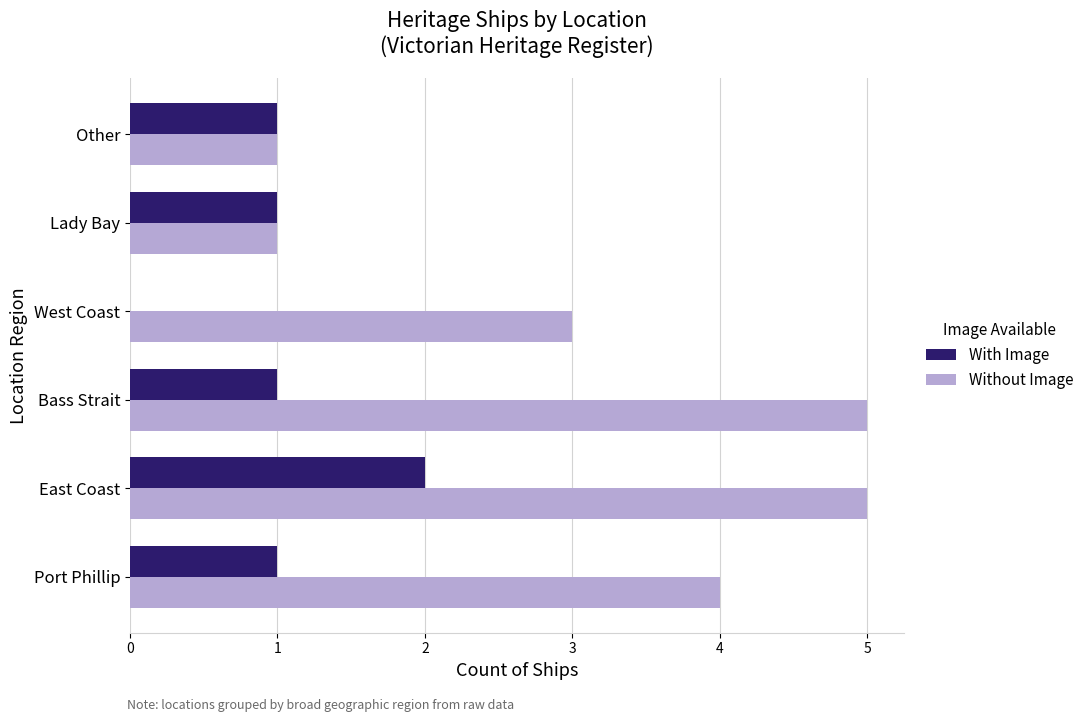

What is the sum of all With Image values?

6